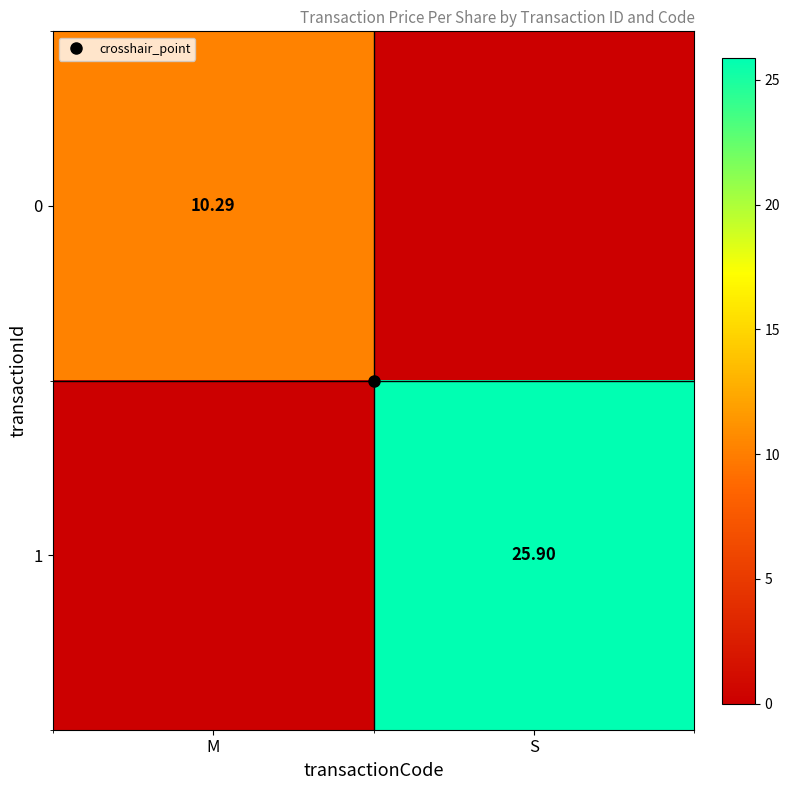

Rank the categories by 0 value from highest to lowest.

M, S